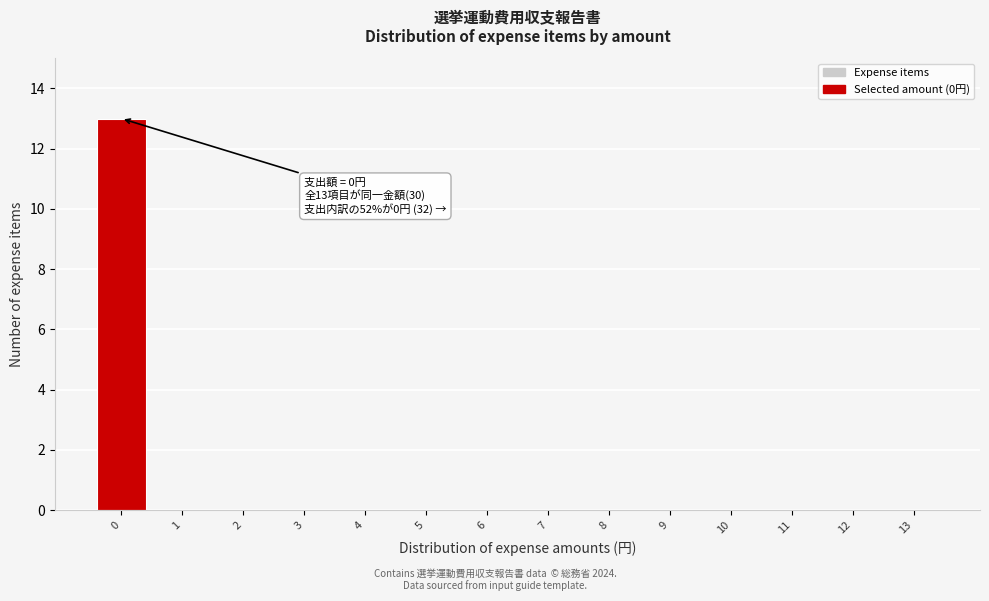

Over which range of the x-axis is the bar tallest?

-0.5 to 0.5